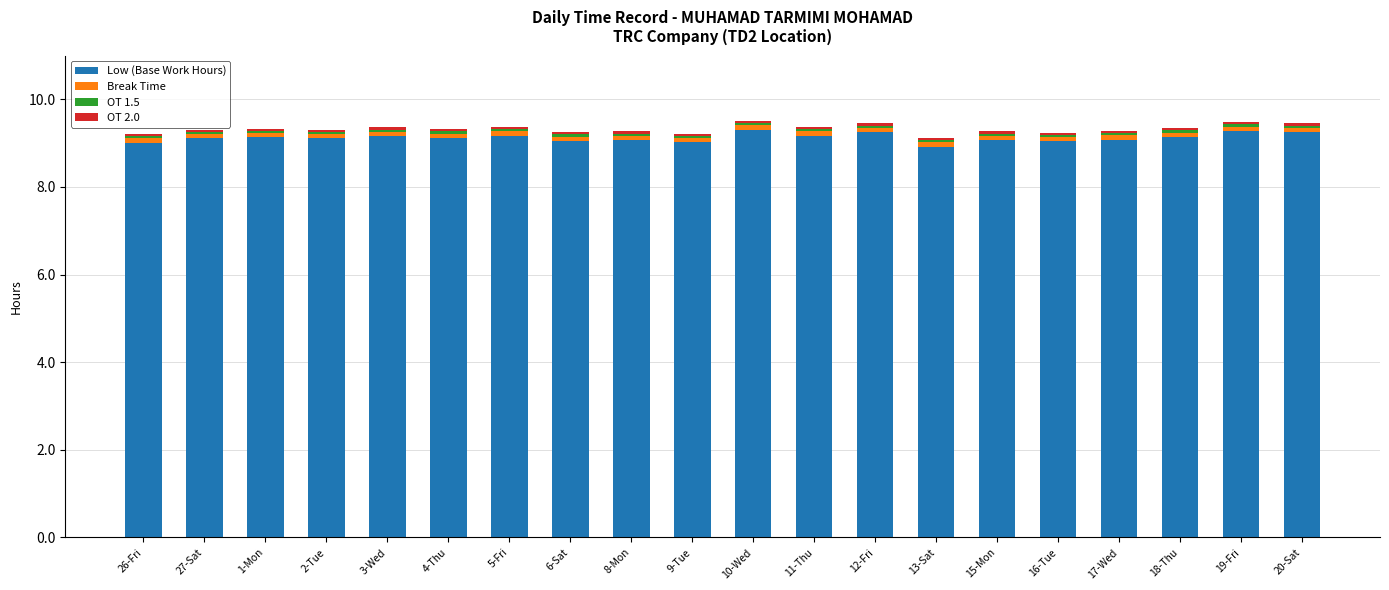

Is it true that Low (Base Work Hours) equals 9.2 at 3-Wed?

True